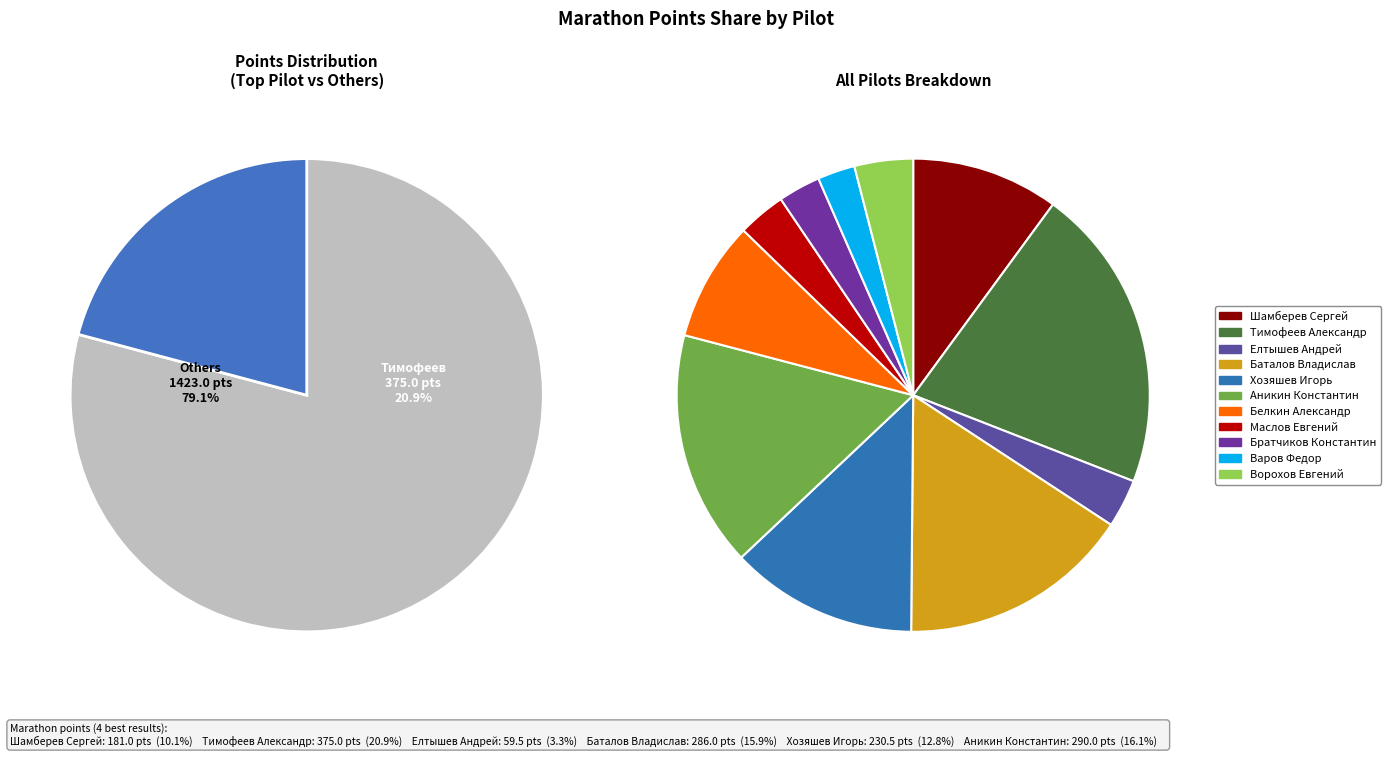

Is there any slice that represents more than half of the pie?

No